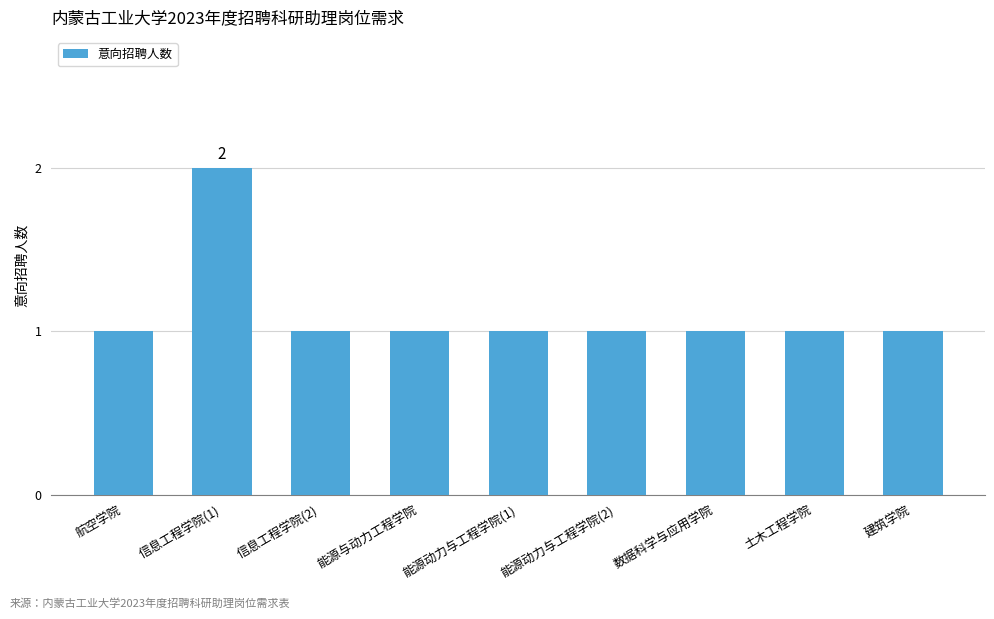

What is the average value?

1